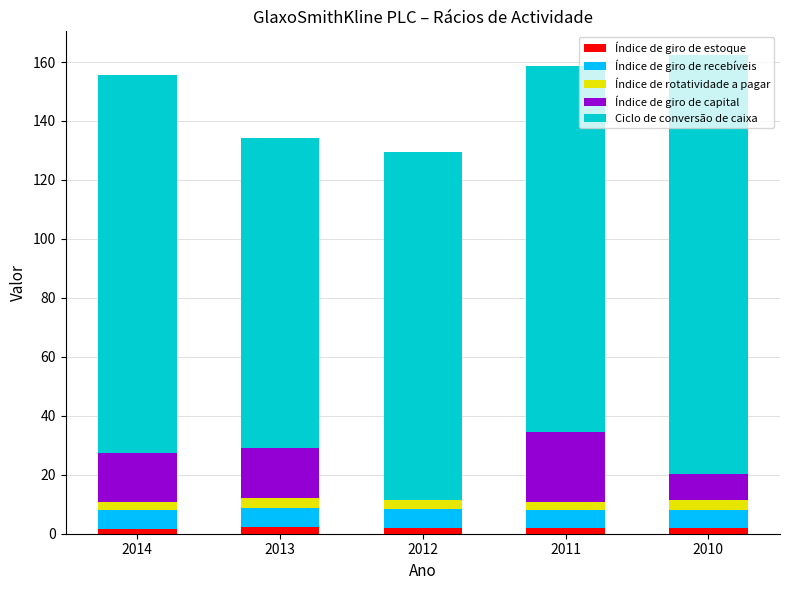

Is it true that Índice de giro de estoque equals 1.7 at 2014?

True